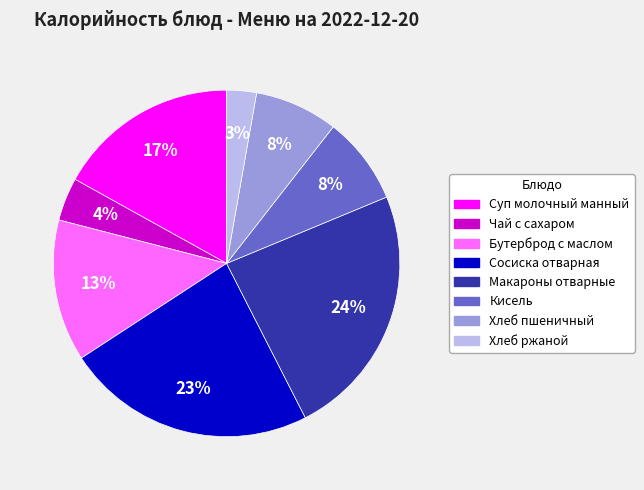

Combined, do Кисель and Чай с сахаром account for over 50%?

No